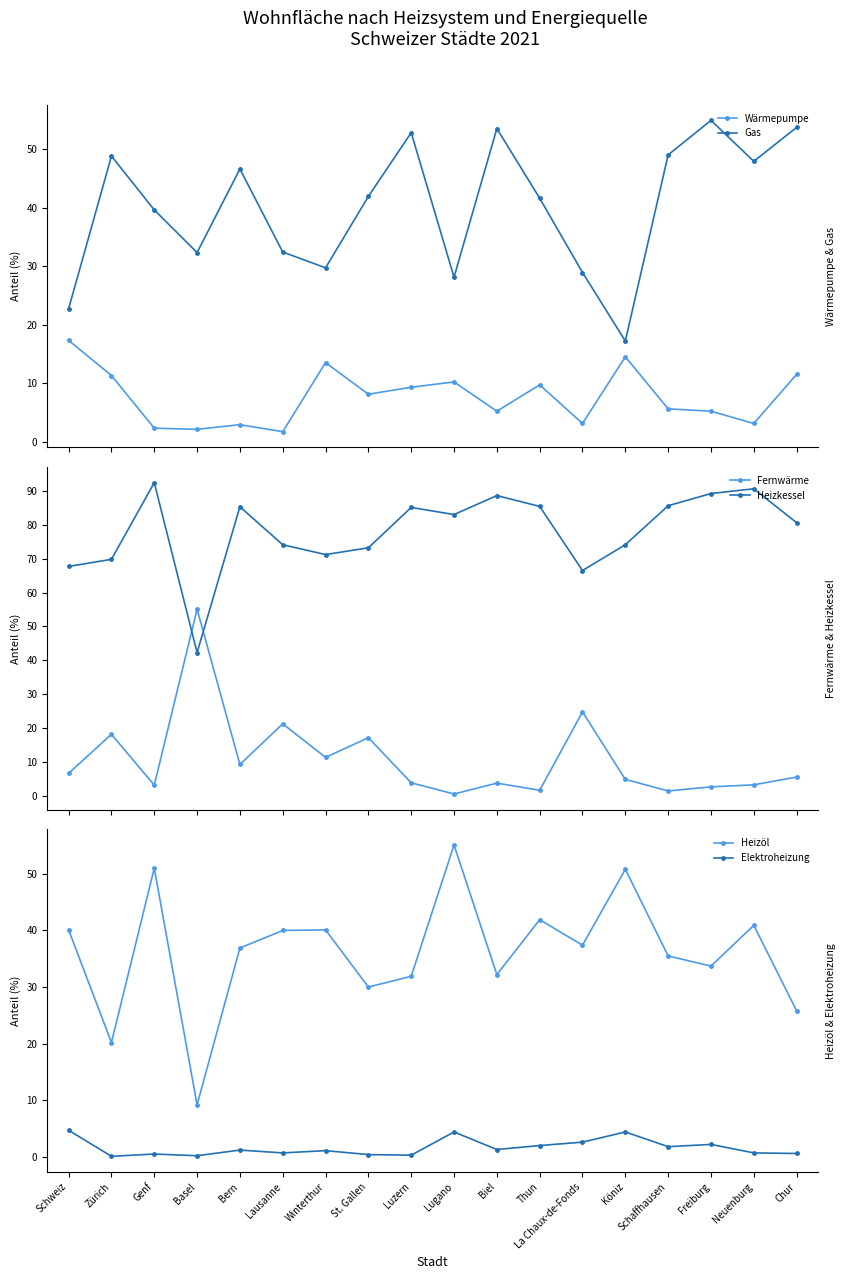

What position from the right is Basel?

15